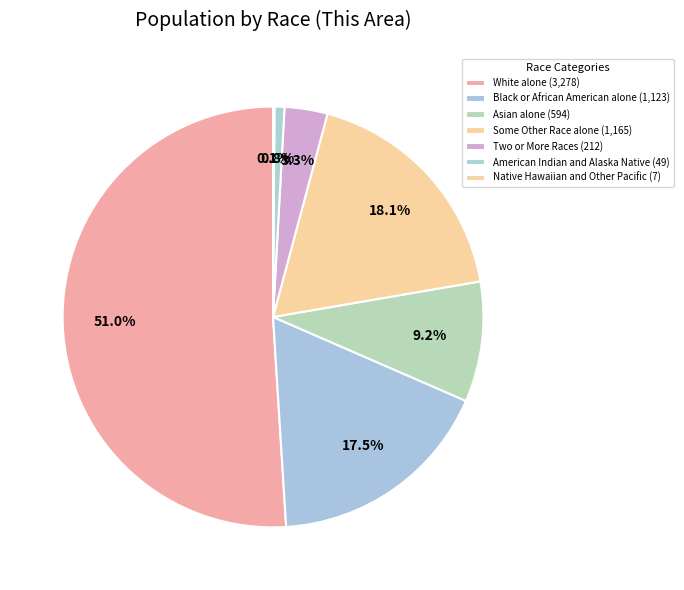

Rank the categories by value from lowest to highest.

Native Hawaiian and Other Pacific, American Indian and Alaska Native, Two or More Races, Asian alone, Black or African American alone, Some Other Race alone, White alone